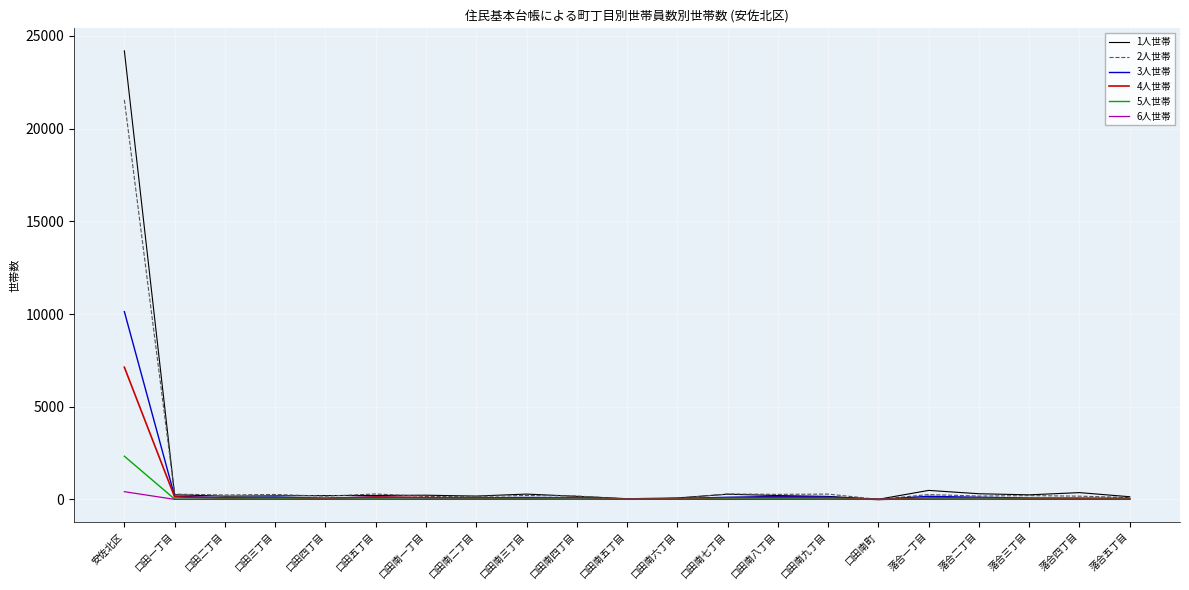

Which series has the largest range (max minus min)?

1人世帯